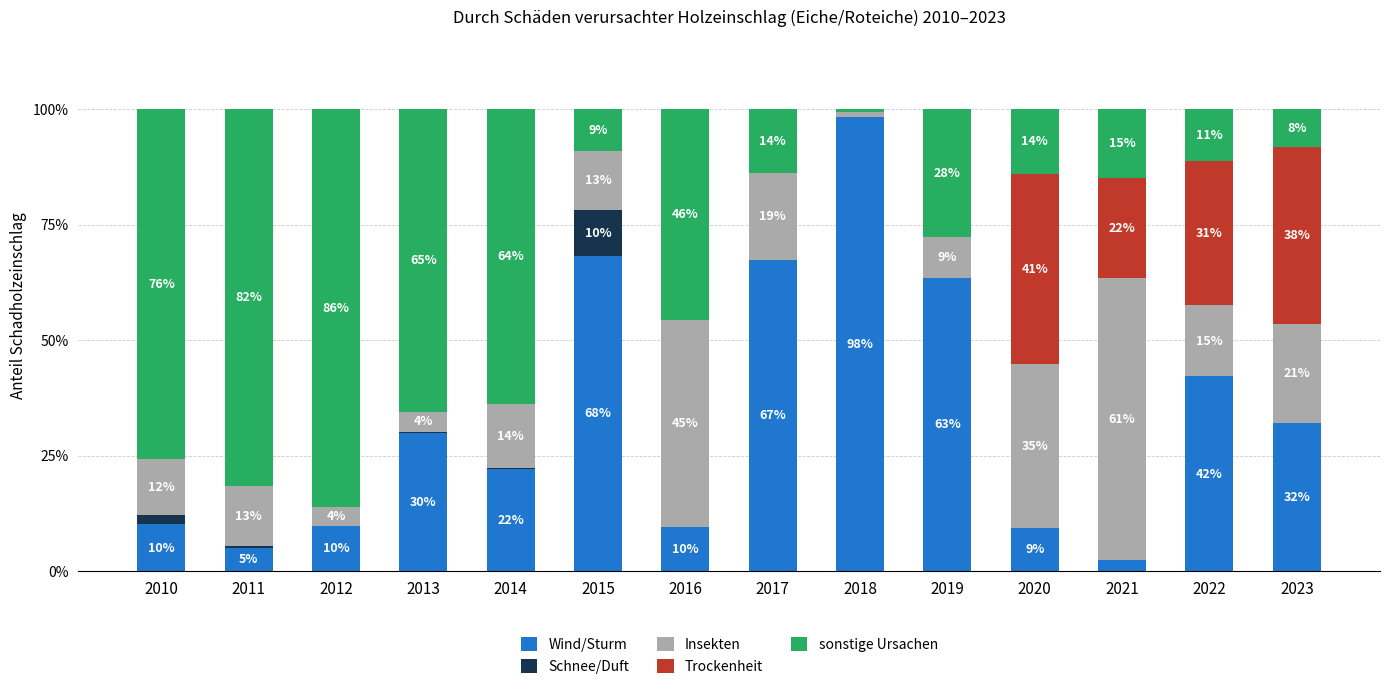

What is the highest value of the Wind/Sturm series?

98.2